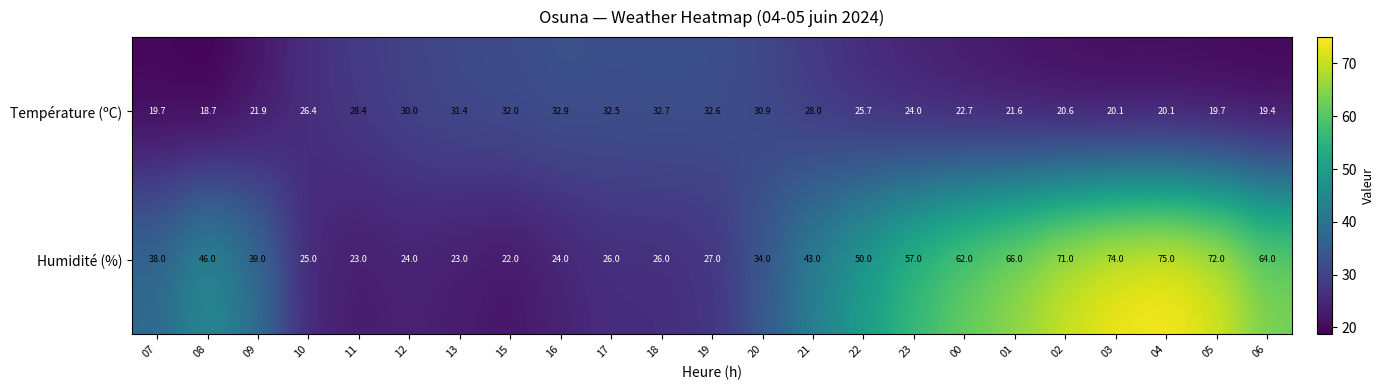

What is the sum of all Température (ºC) values?

592.0